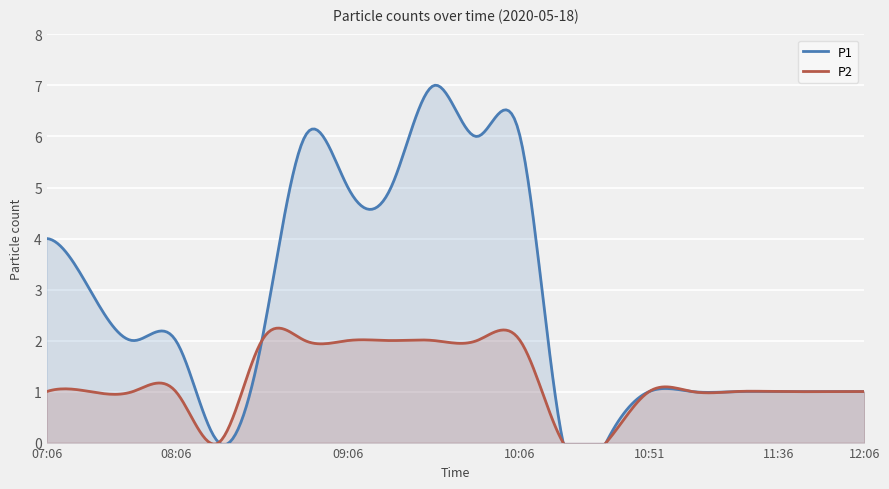

Between 09:51 and 12:06, which is larger?

09:51